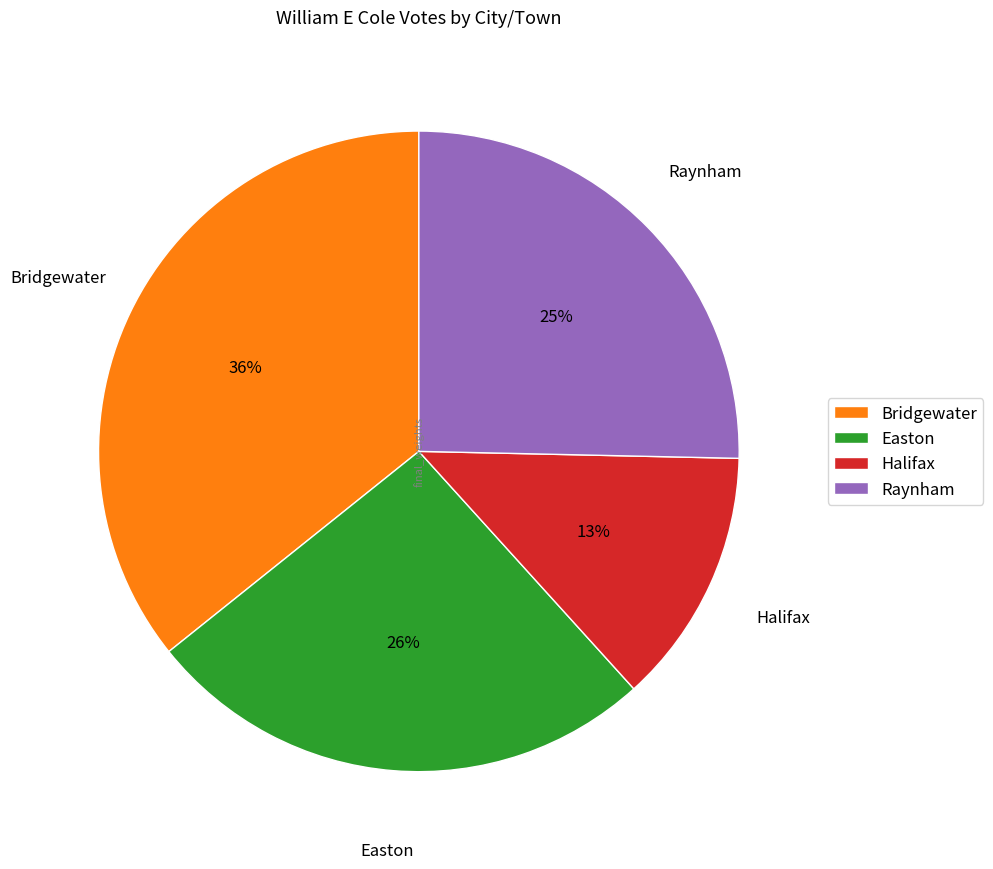

How many slices are in this pie chart?

4